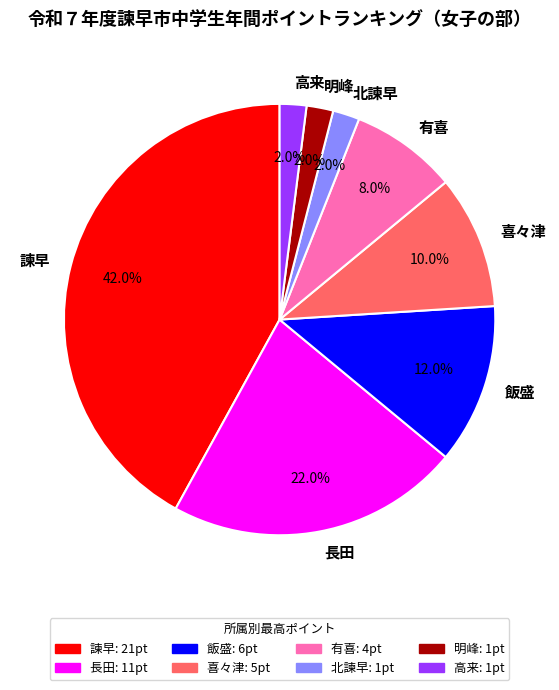

The 諫早 slice represents 42% of the pie. True or false?

True